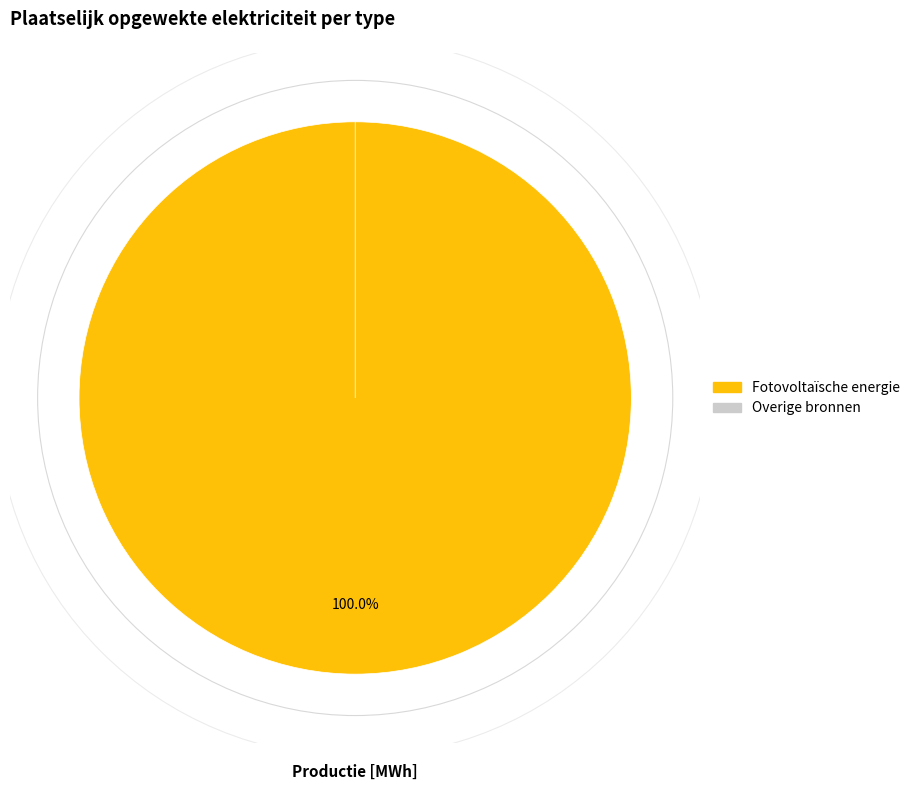

Which slice represents more than half of the pie?

Fotovoltaïsche energie